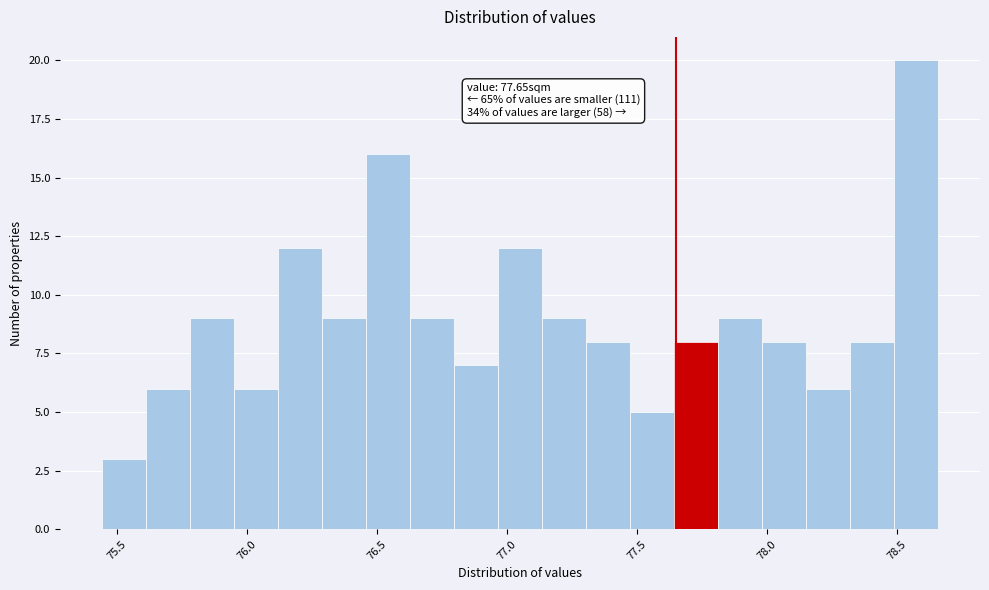

Around what value on the x-axis is the tallest bar? Give the approximate position of its centre, as read against the axis.

78.60